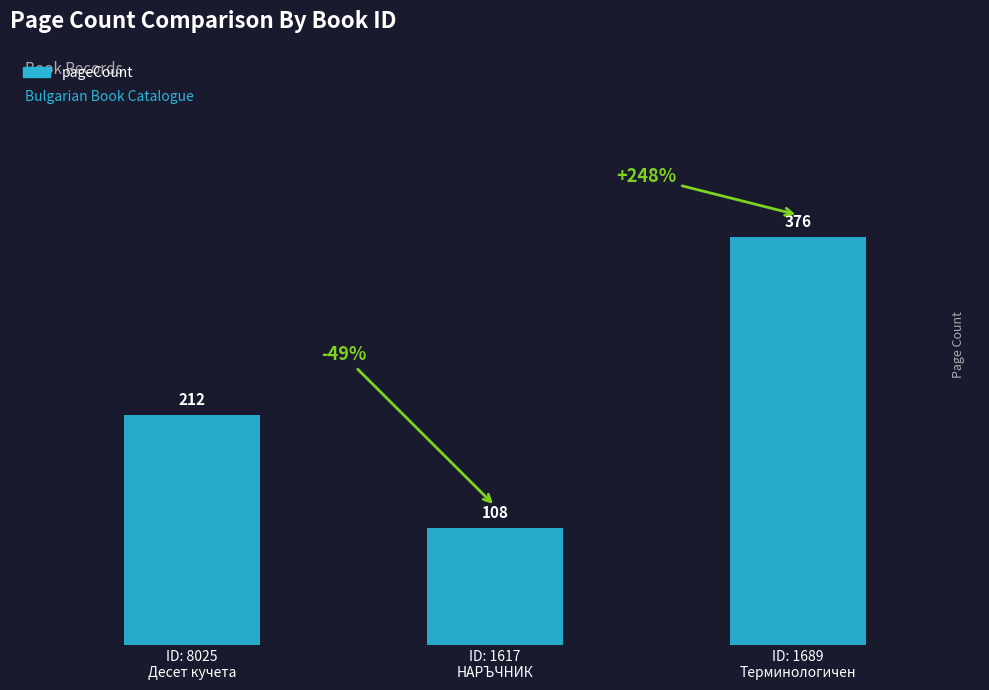

What is the difference between the maximum and second lowest values?

164